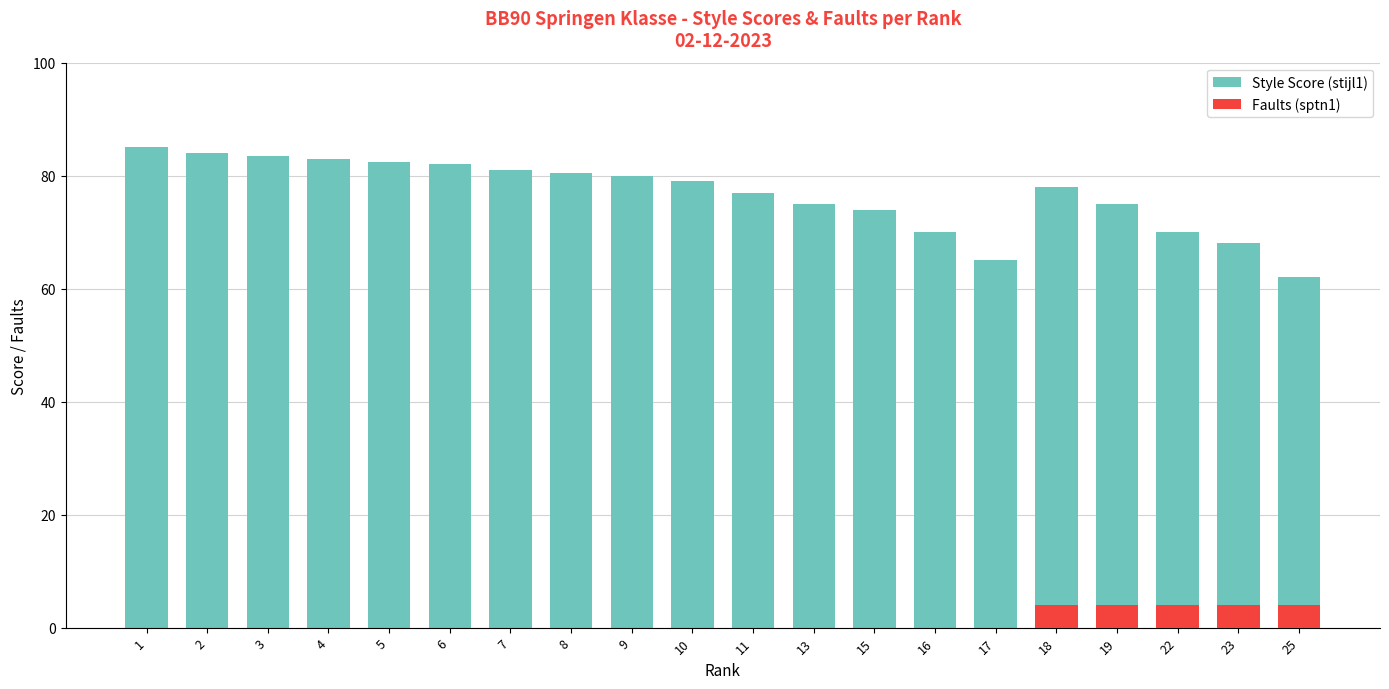

Reading left to right, transcribe all the data shown in this chart.

Style Score (stijl1): 85.0	84.0	83.5	83.0	82.5	82.0	81.0	80.5	80.0	79.0	77.0	75.0	74.0	70.0	65.0	78.0	75.0	70.0	68.0	62.0
Faults (sptn1): 0.0	0.0	0.0	0.0	0.0	0.0	0.0	0.0	0.0	0.0	0.0	0.0	0.0	0.0	0.0	4.0	4.0	4.0	4.0	4.0